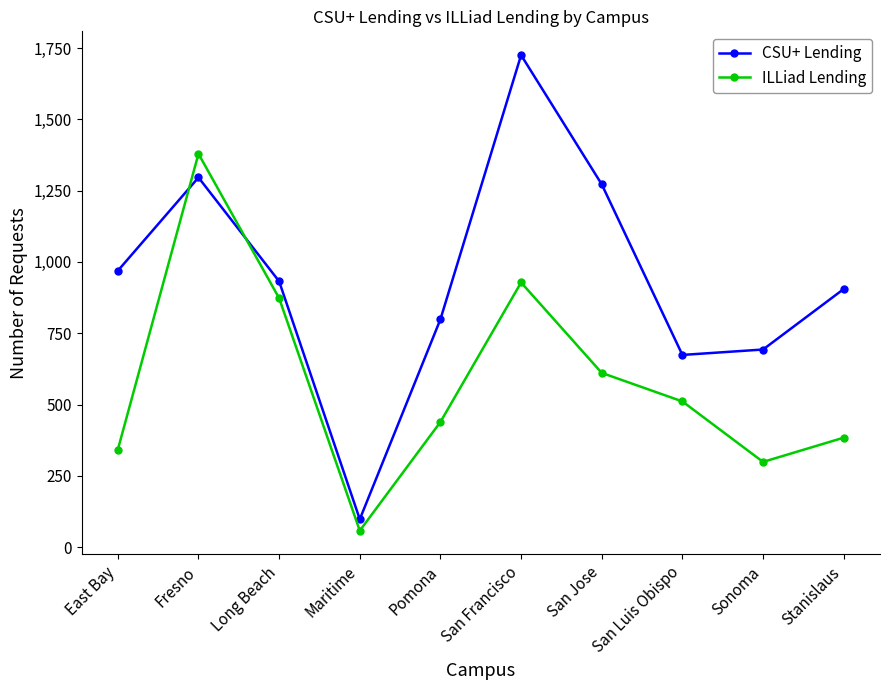

Does the chart display data point markers on the line(s)?

Yes